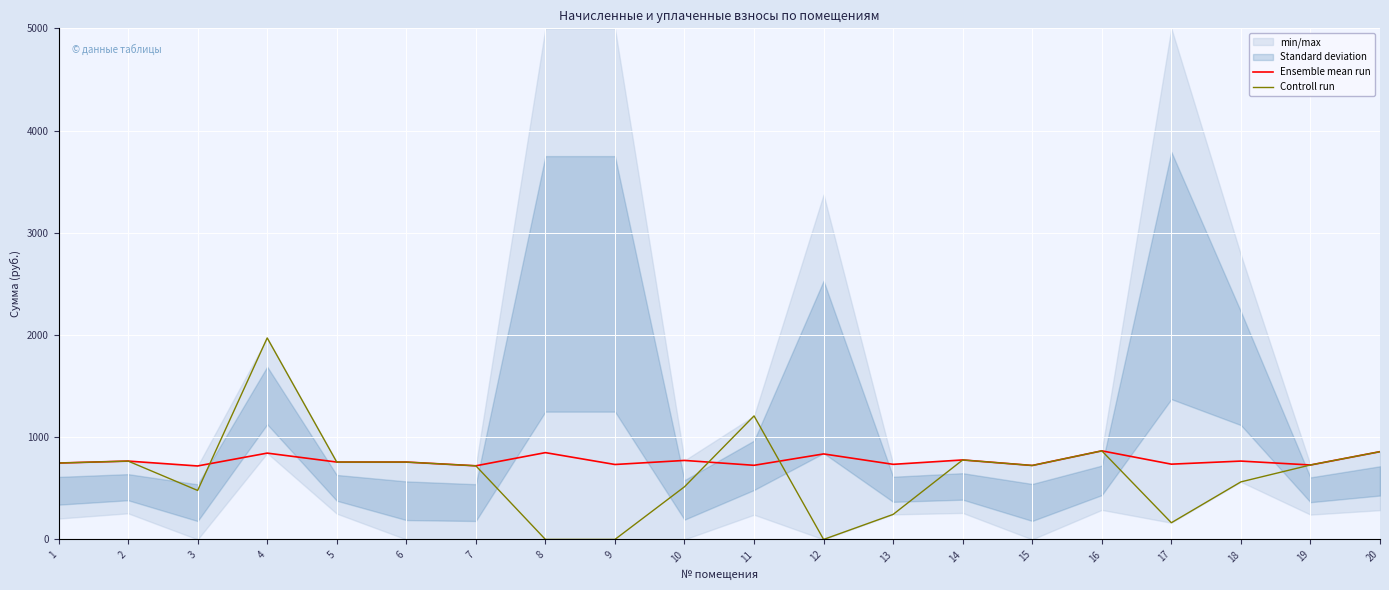

The value of Ensemble mean run at 8 is 849.1. True or false?

True